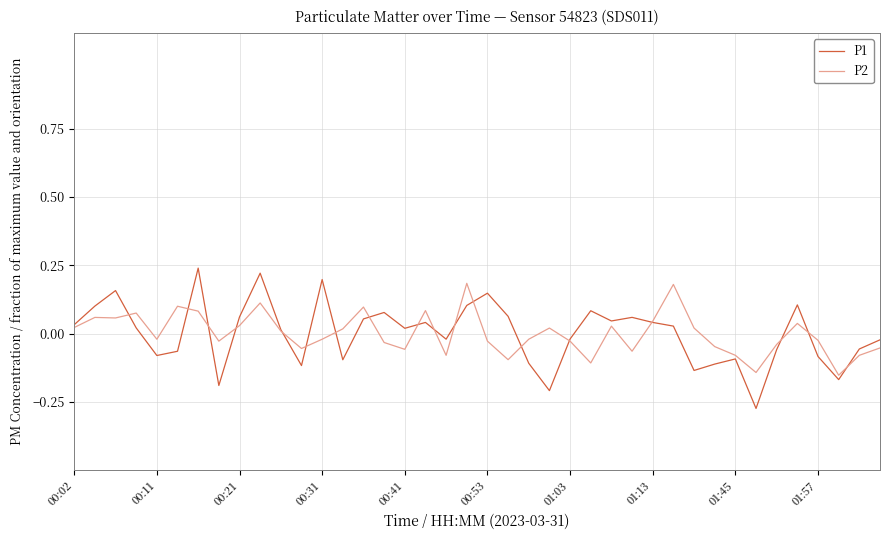

What are all the series names shown in the legend?

P1, P2